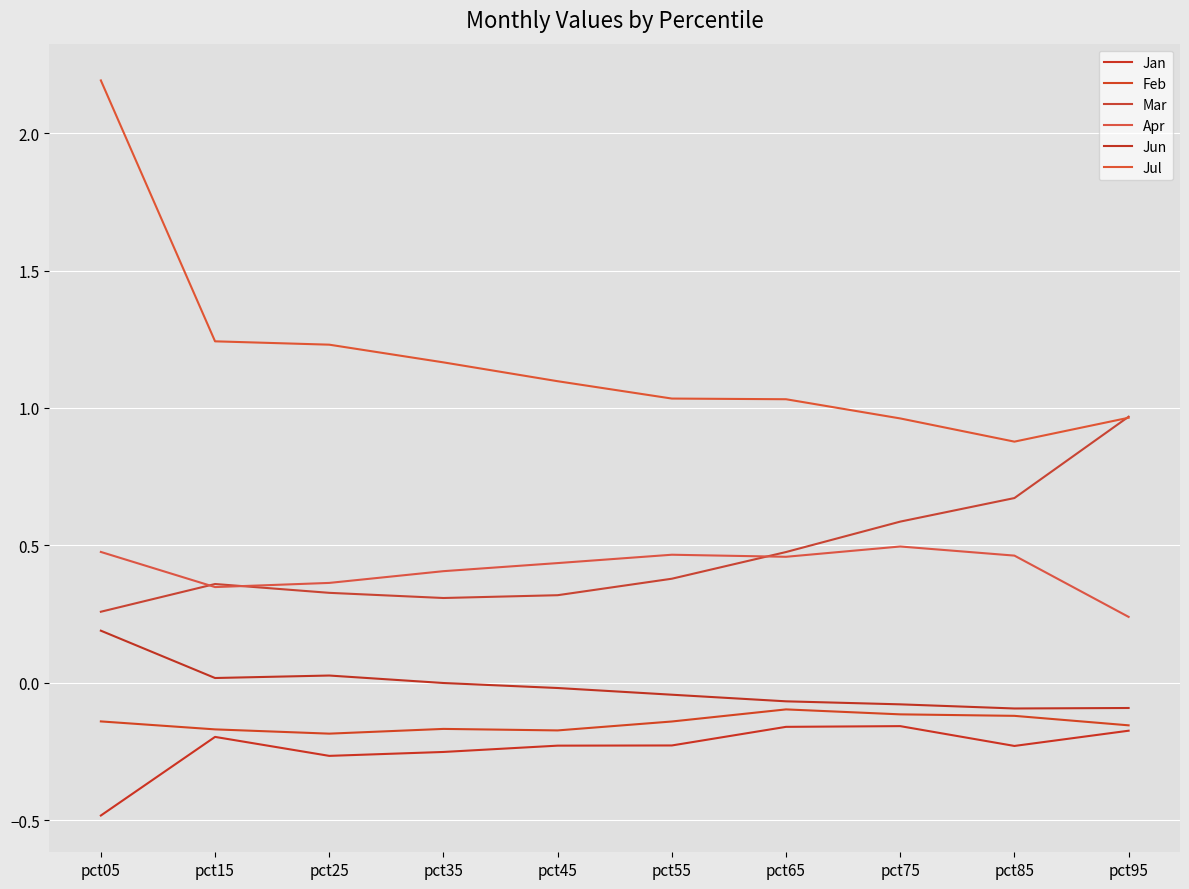

True or false: Feb and Apr intersect in this chart.

False